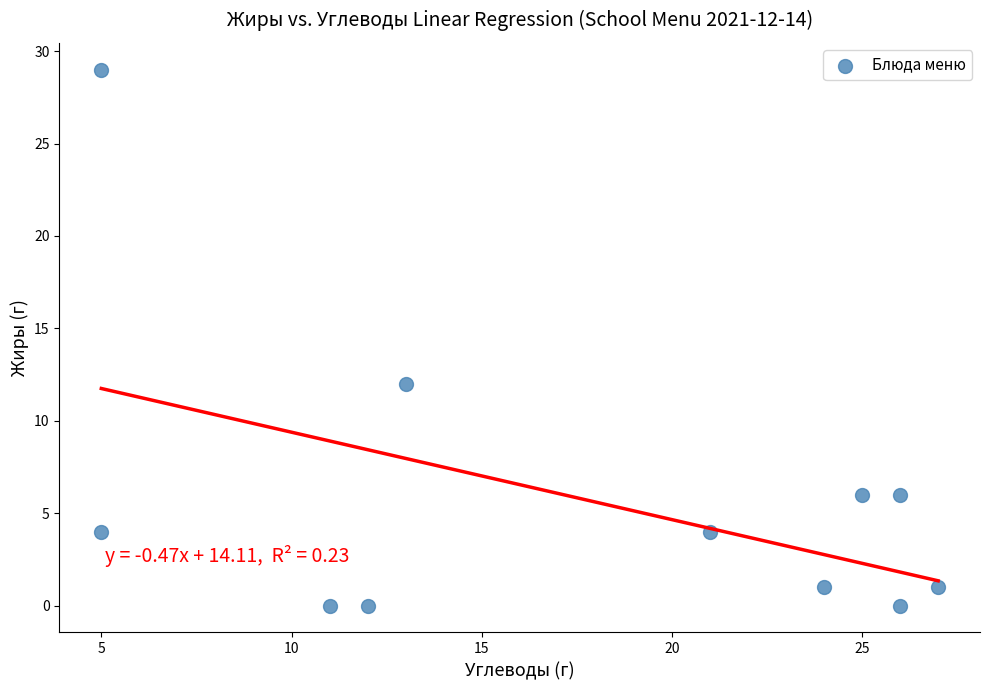

What is the average X value?

18